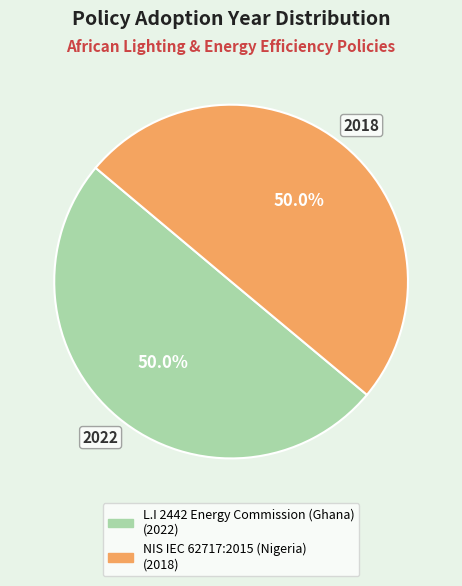

How many segments does this pie chart have?

2